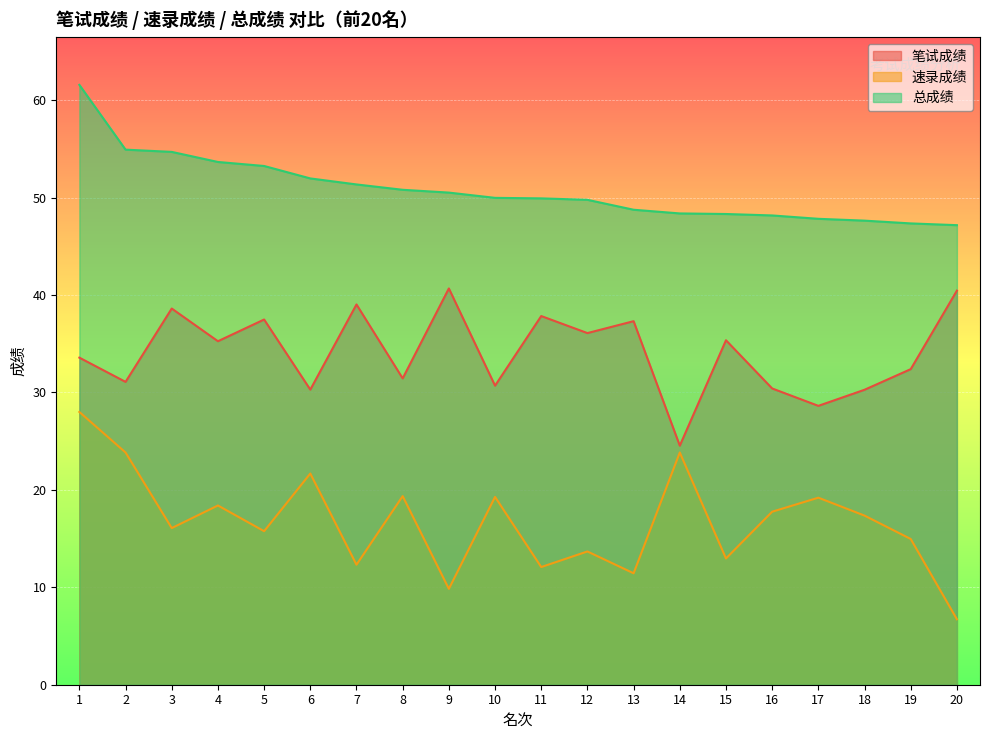

What are all the series names shown in the legend?

笔试成绩, 速录成绩, 总成绩